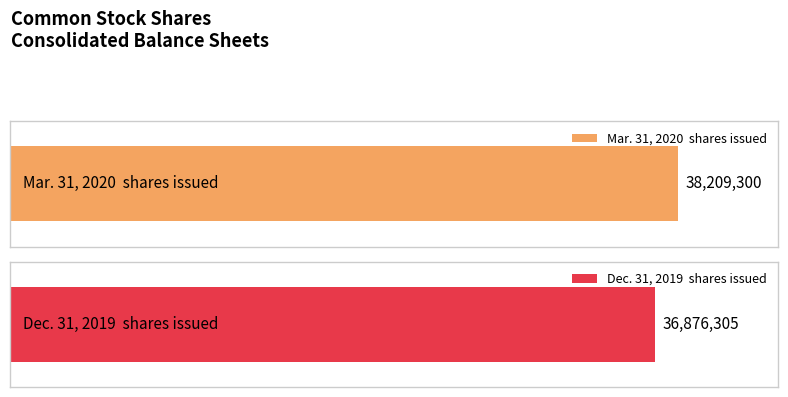

What is the difference between the highest and lowest values at Common stock, shares issued?

1332995